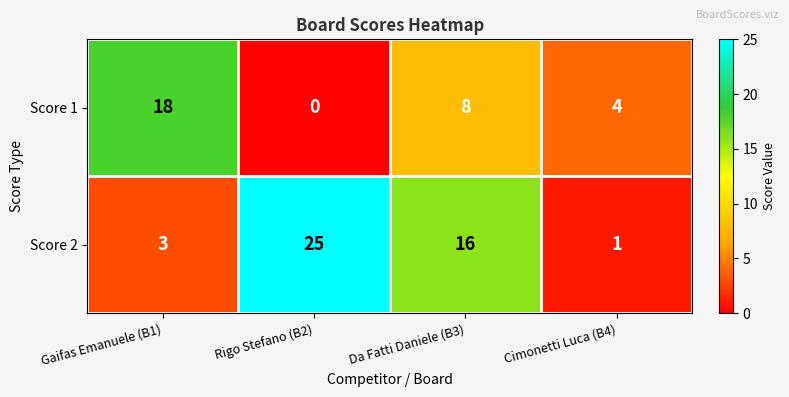

Is the value of Score 2 at Cimonetti Luca (B4) greater than the value of Score 1 at Gaifas Emanuele (B1)?

No